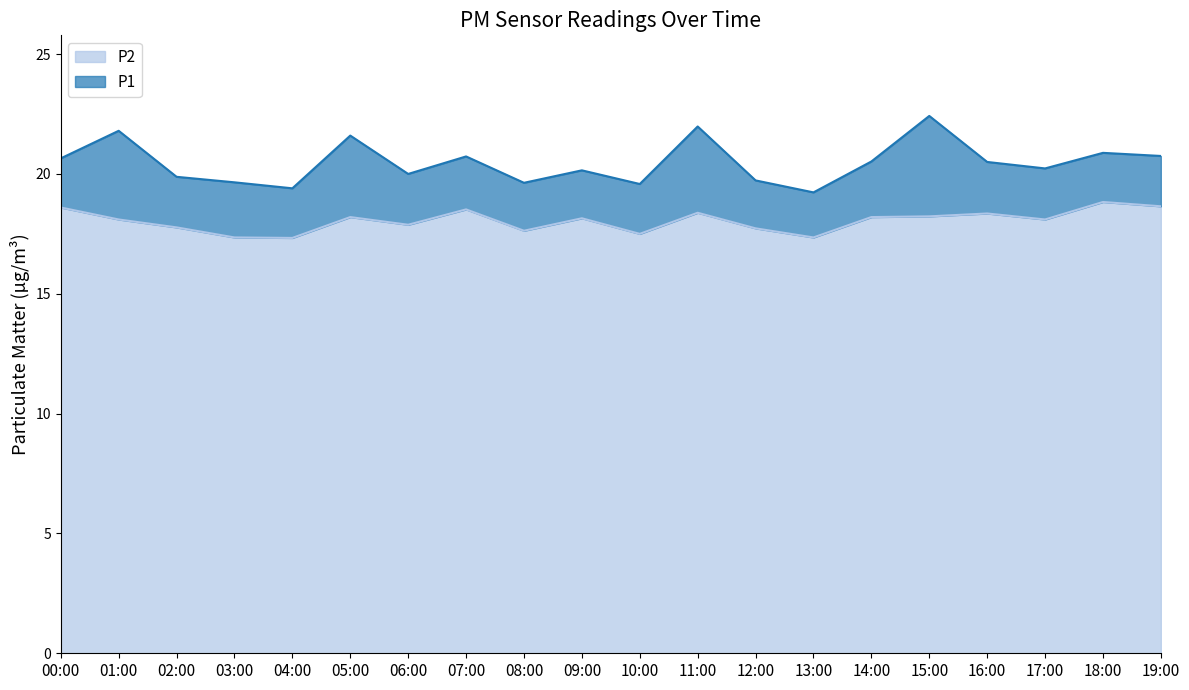

What is the difference between the maximum and minimum values in the P1 series?

3.2